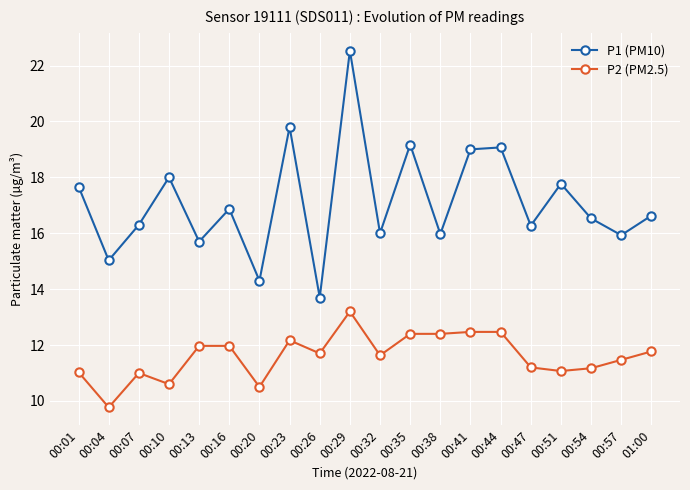

What is the maximum value shown in the chart?

22.5